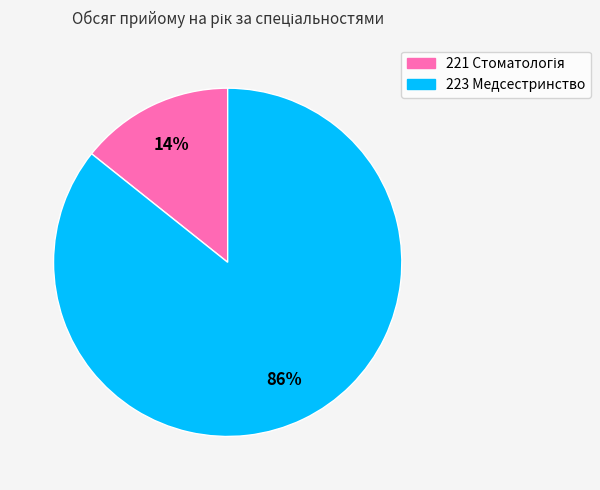

True or false: 223 Медсестринство accounts for 86% of the total.

True